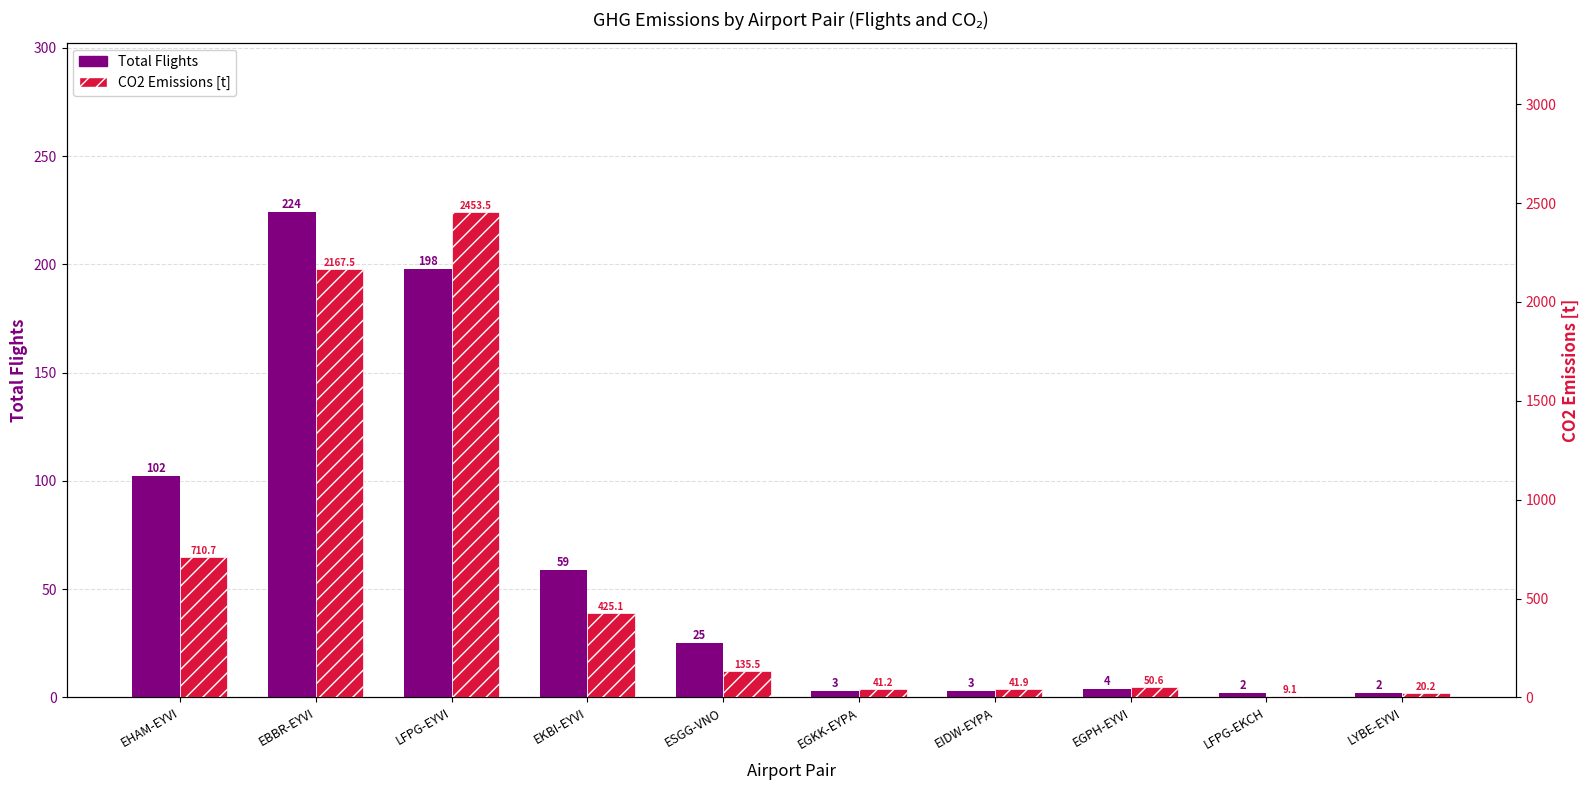

At how many categories does at least one series exceed 2?

10